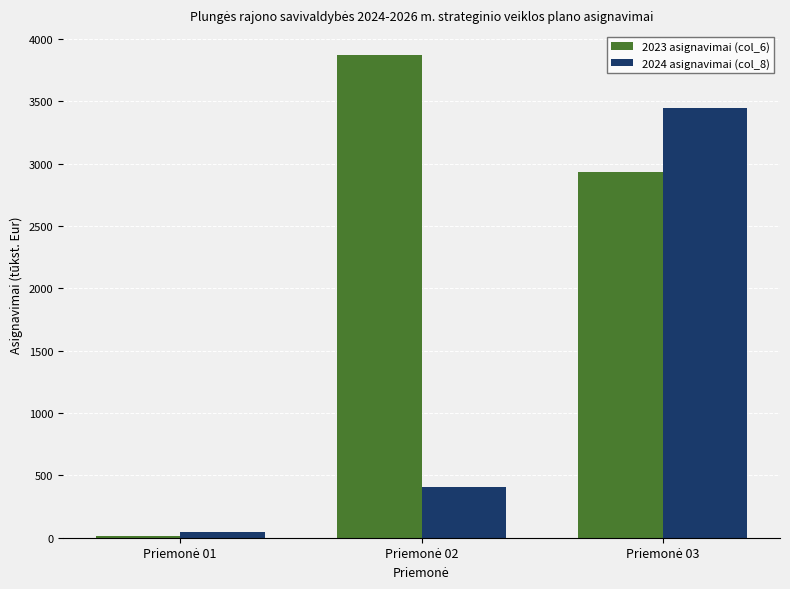

What is the greatest value displayed?

3869.3